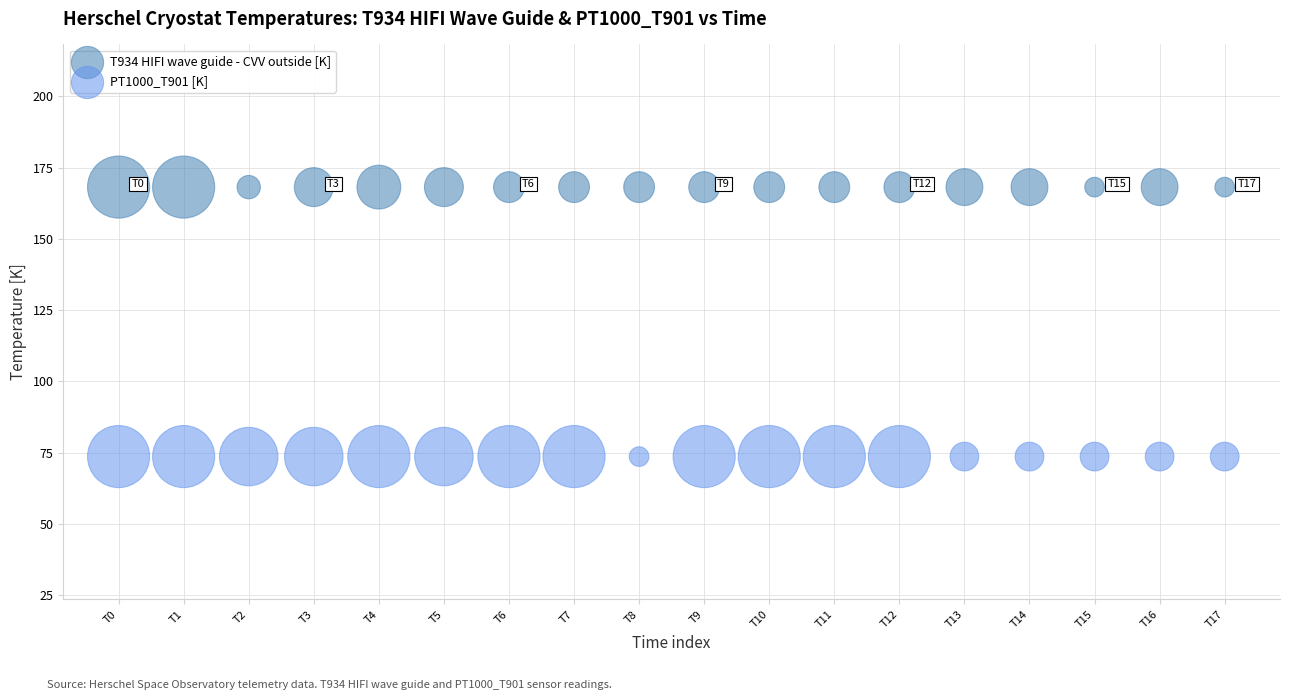

Which series has the widest spread of Y values?

T934 HIFI wave guide - CVV outside [K]